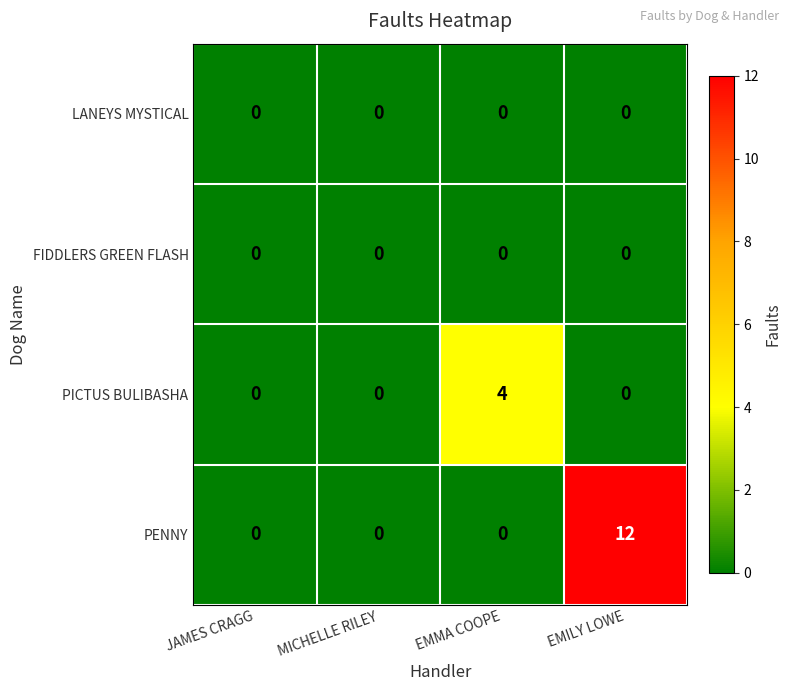

True or false: PICTUS BULIBASHA has a value of 0 at JAMES CRAGG.

True